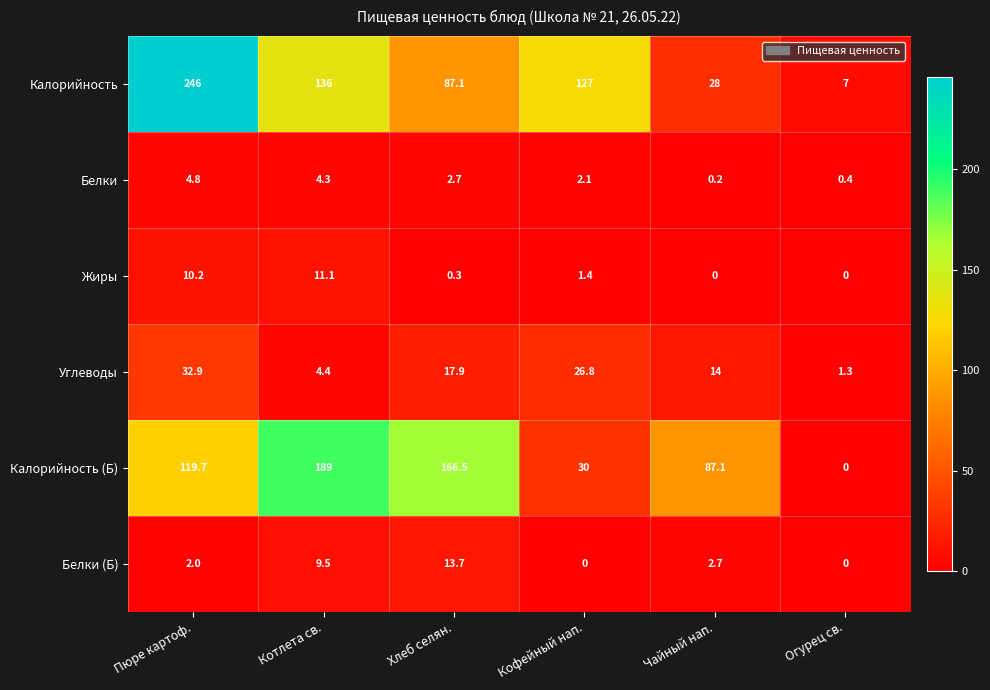

What is the average value of the Углеводы series?

16.2